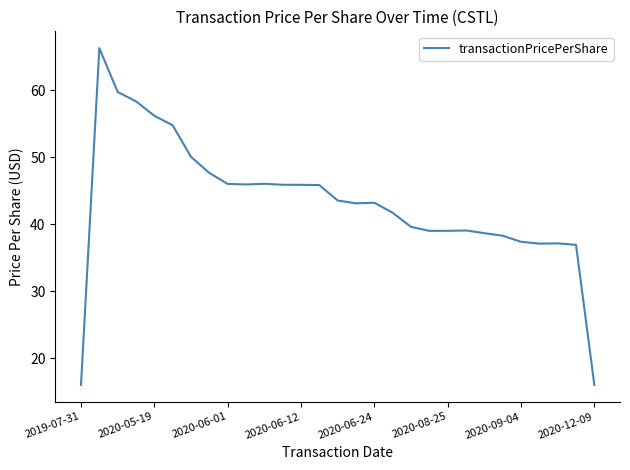

What is the sum of all values?

1254.3